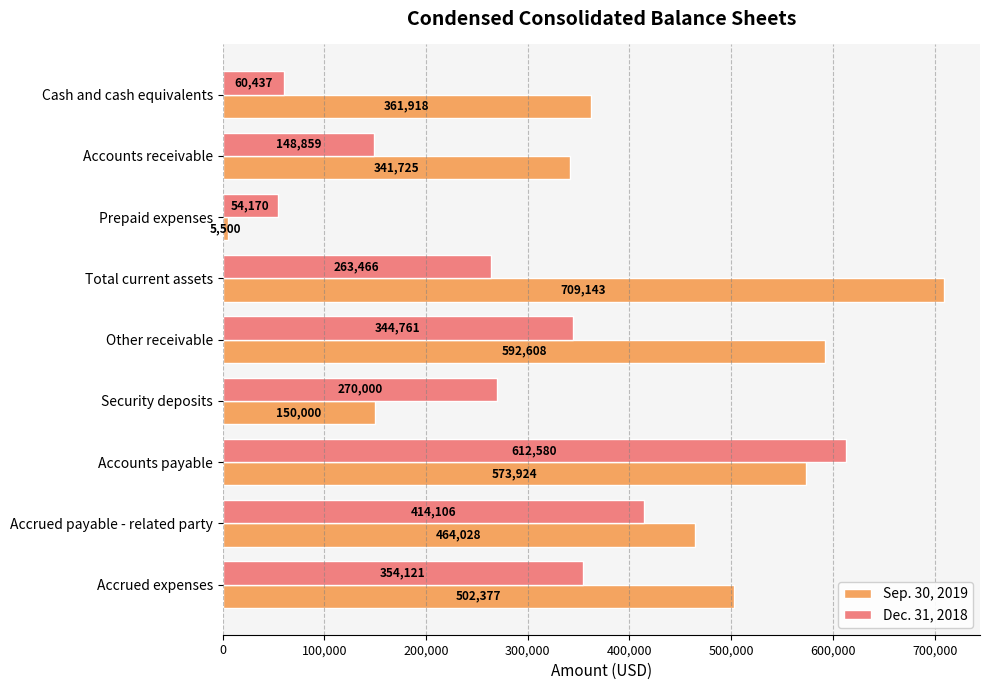

What is the minimum value shown in the chart?

5500